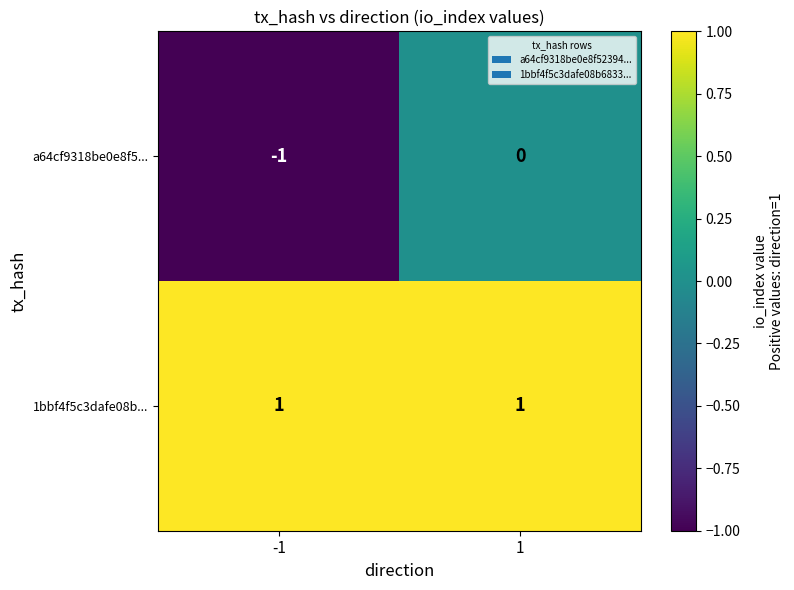

Is the value of 1bbf4f5c3dafe08b... at -1 greater than the value of a64cf9318be0e8f5... at 1?

Yes